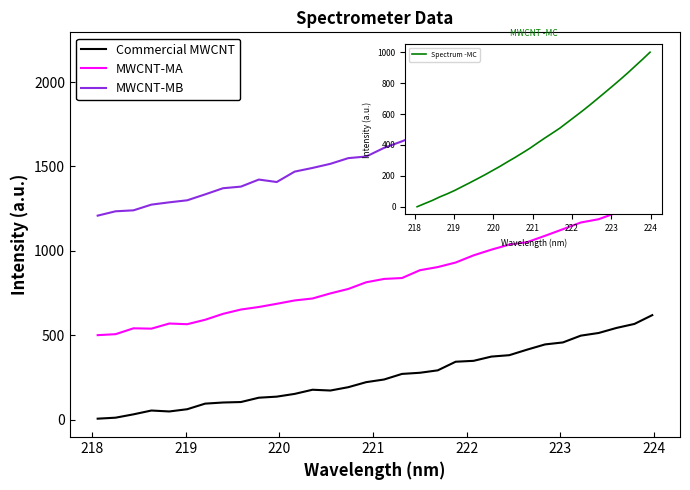

True or false: MWCNT-MB and MWCNT-MA intersect in this chart.

False